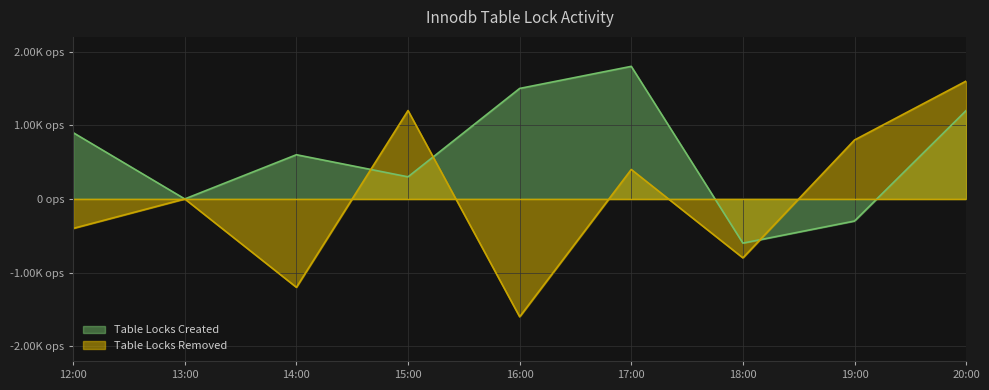

What is the sum of all Table Locks Created values?

5400